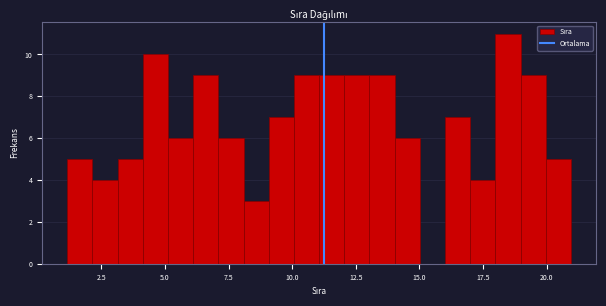

Read against the x-axis, roughly where is the centre of the tallest bar?

18.5